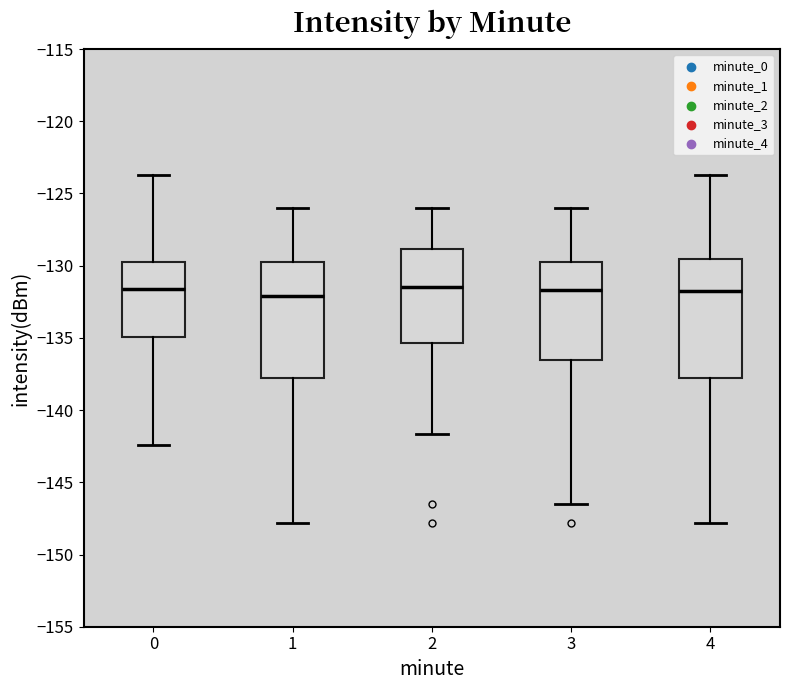

Where does the upper whisker of the box at x = 1 end on the y-axis? The values are not printed on the chart, so give them approximately, as read against the axis.

-126.0